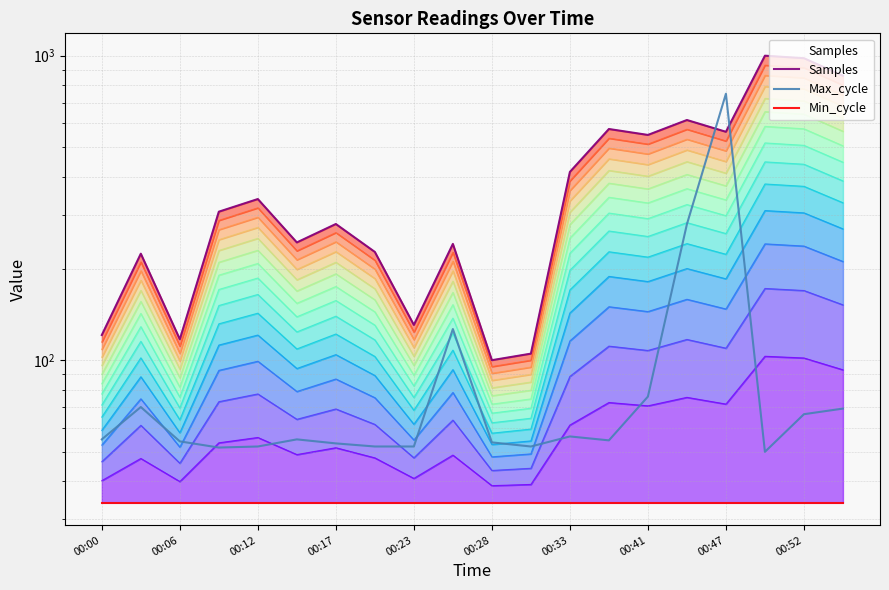

Count the number of categories in the chart.

20